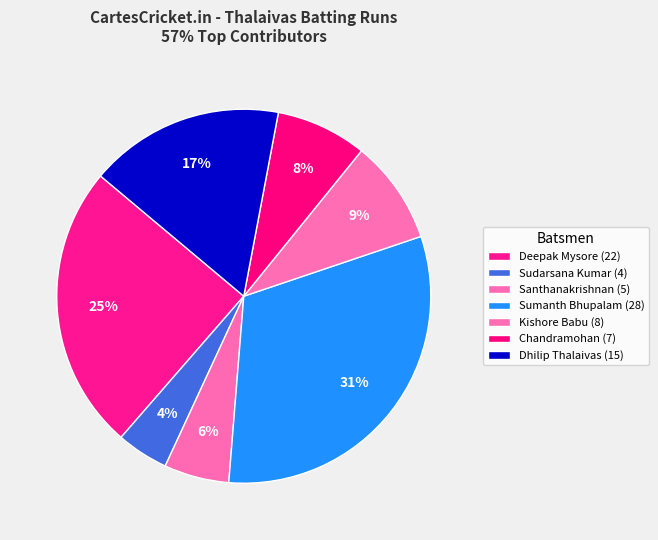

Count the number of slices in the pie.

7